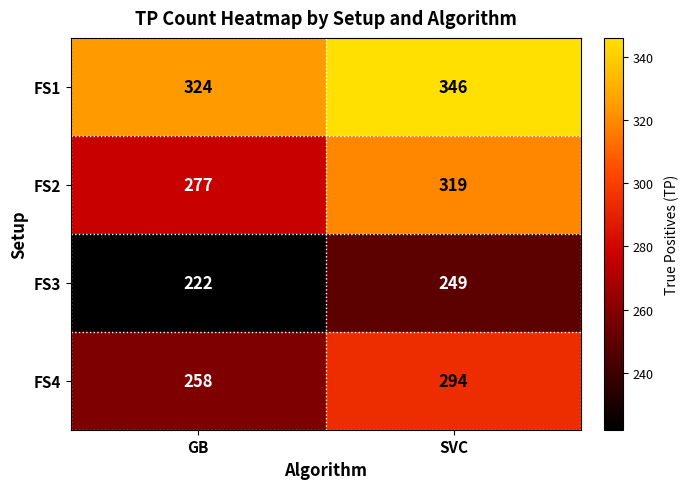

How many data points does each series have?

2